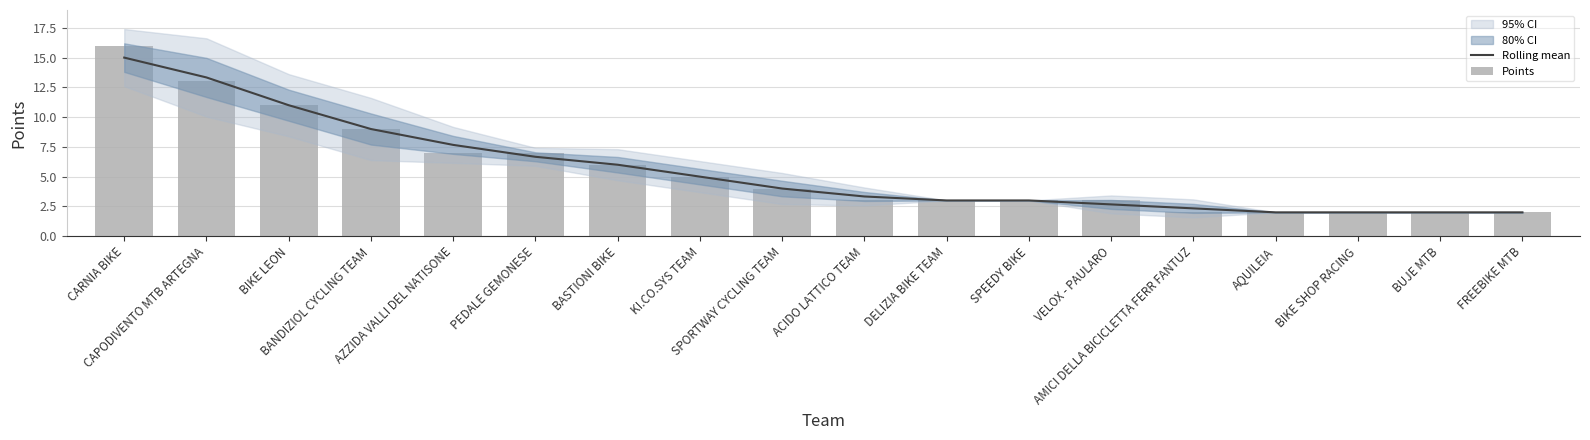

At which category is the sum across all series the highest?

CARNIA BIKE